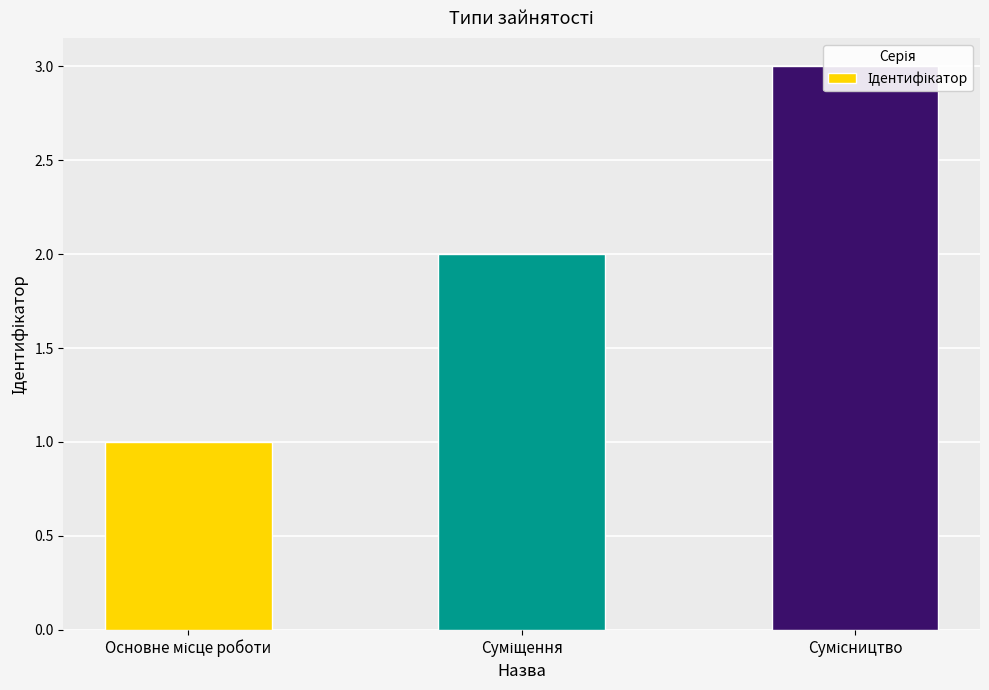

How many bars are there in total?

3